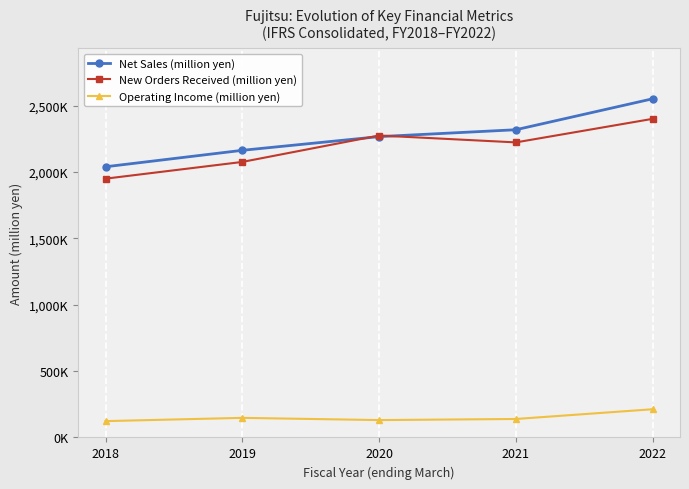

What is the sum of the New Orders Received (million yen) values at 2020 and 2019?

4351305